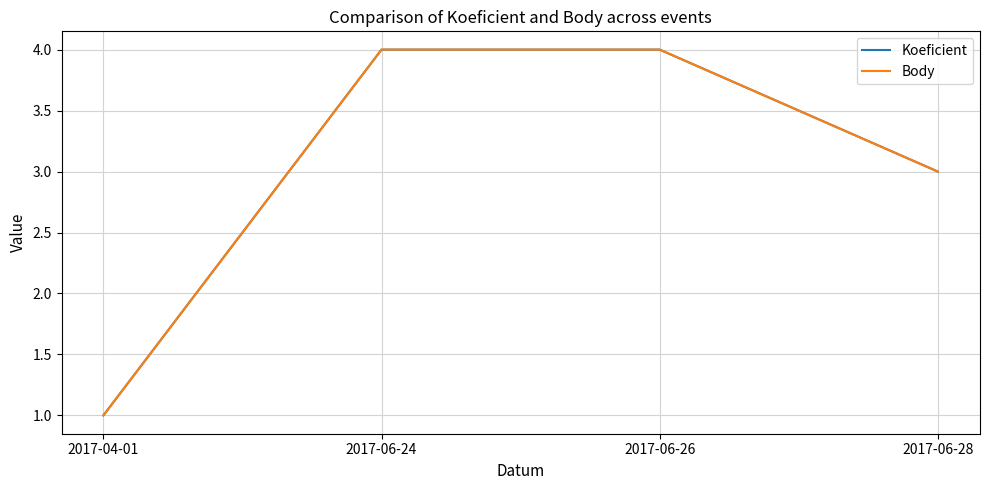

What is the difference between the maximum and minimum values in the Koeficient series?

3